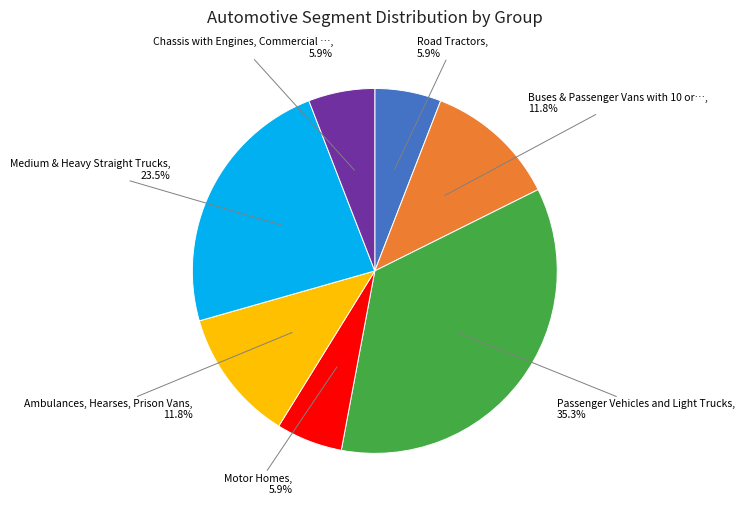

Is there a majority slice in this chart?

No